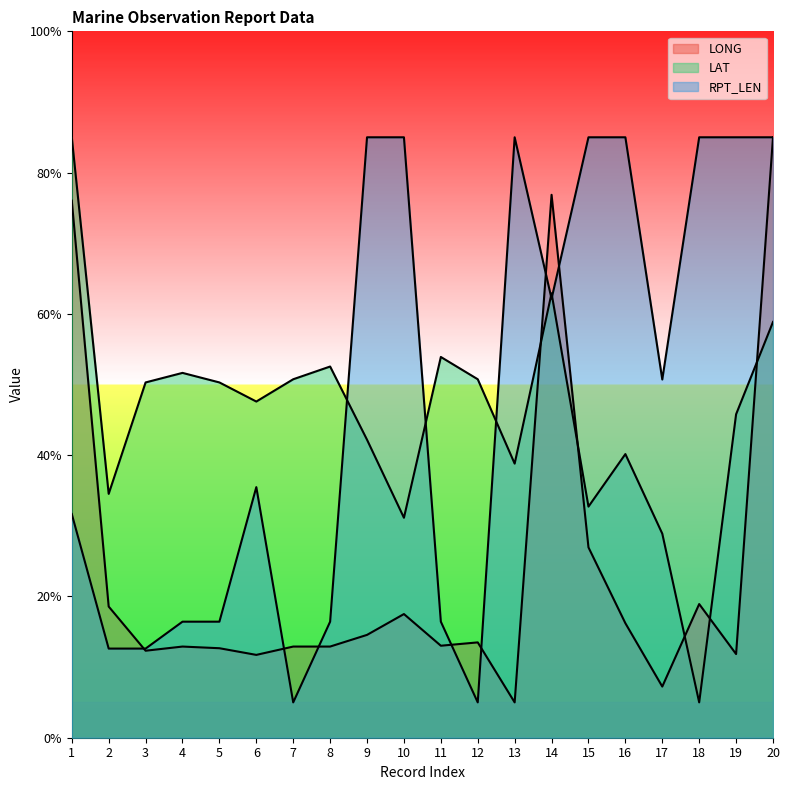

What is the value of the LAT point at the 10th from the left?

31.1